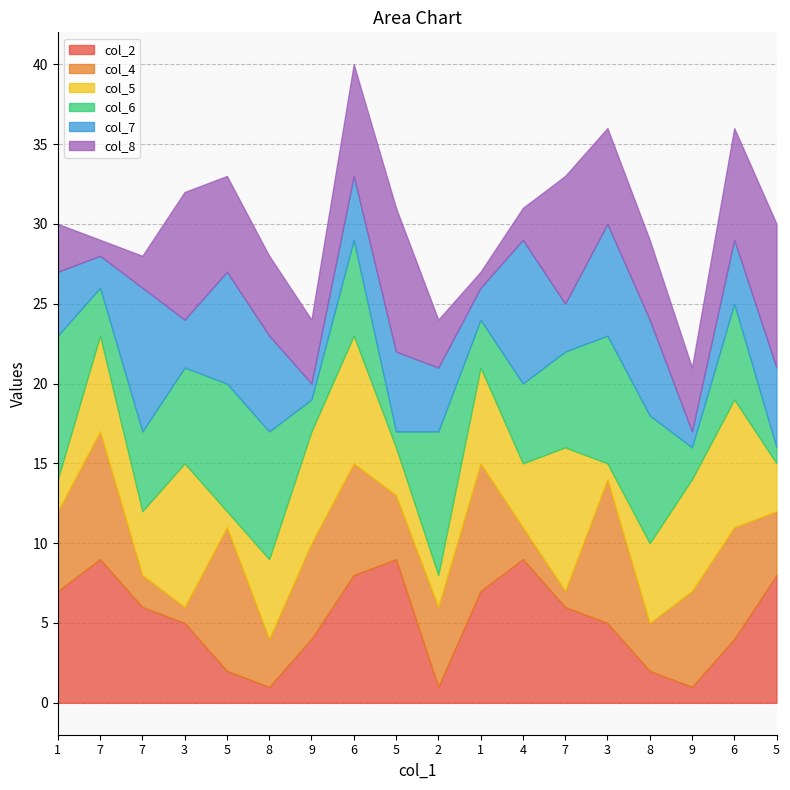

What is the average value of the col_4 series?

5